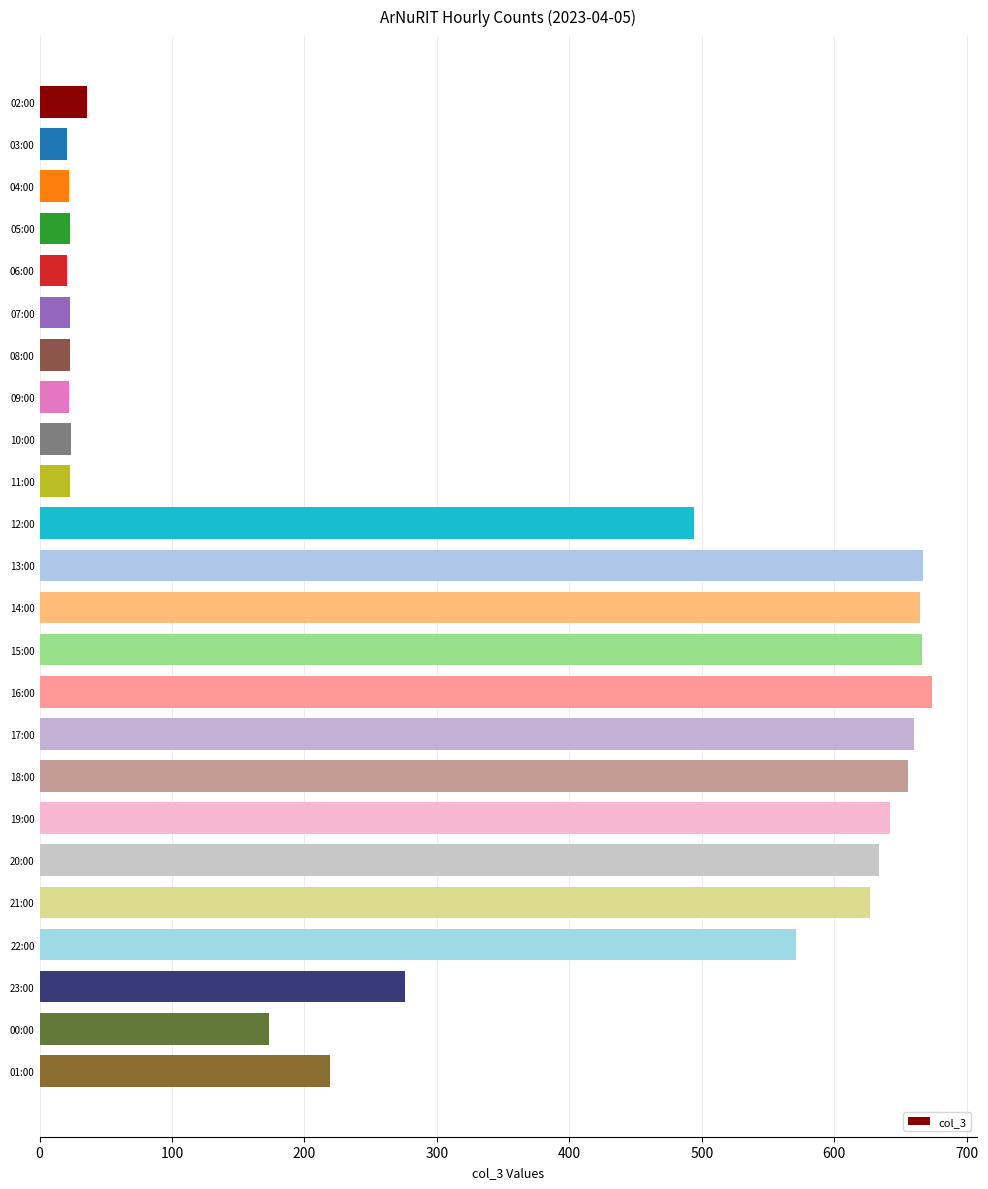

The chart shows a value of 1038 at 16:00. True or false?

False